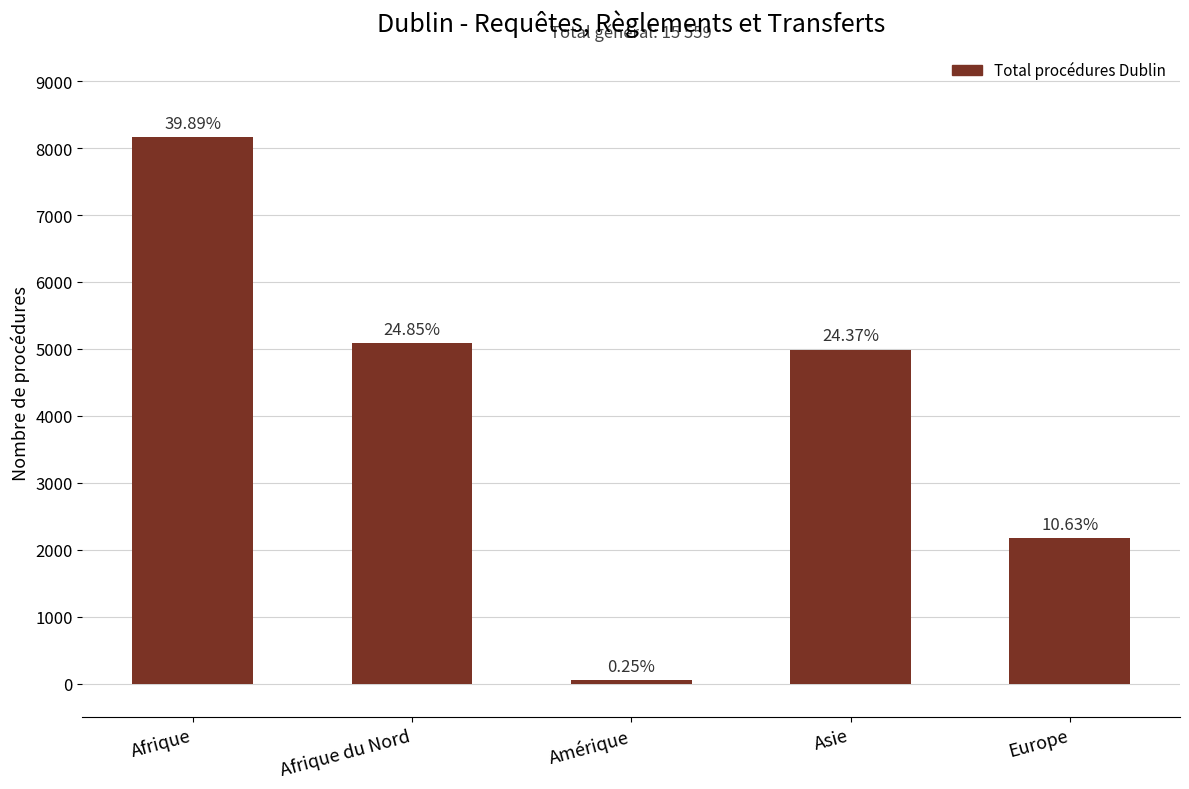

What is the label of the 1st bar from the right?

Europe